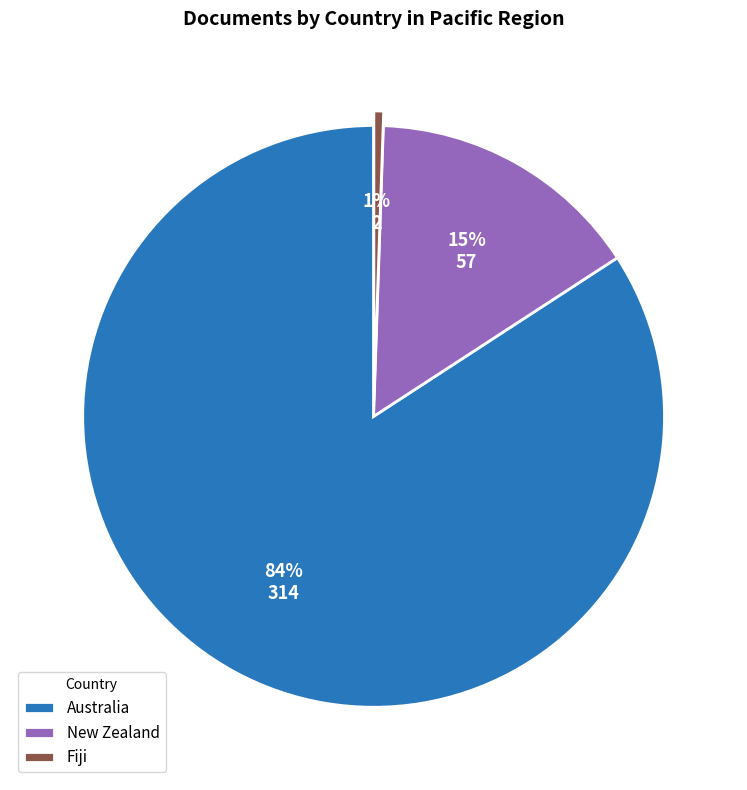

Which category has the biggest portion of the pie?

Australia